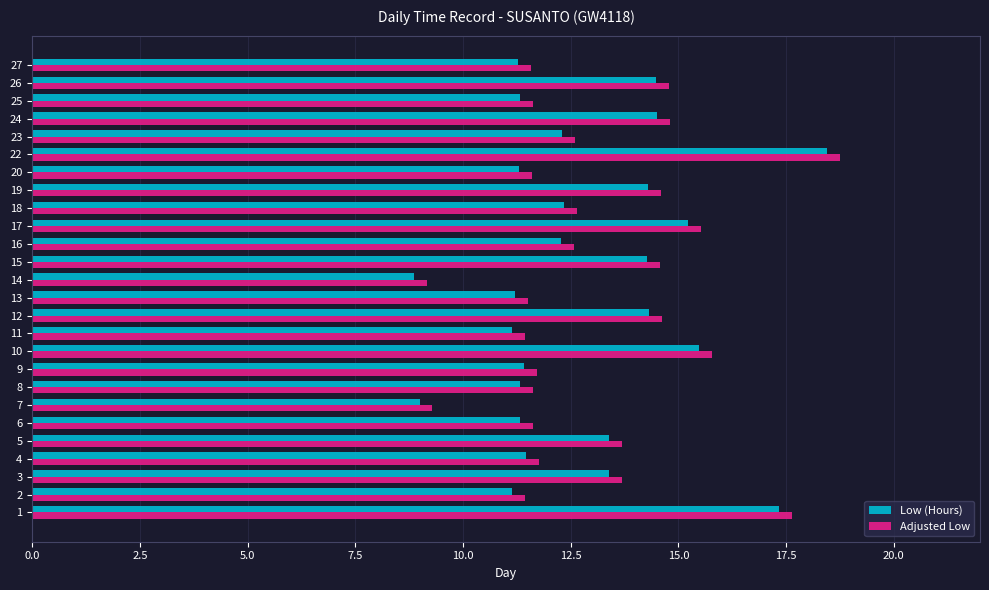

What is the spread (max minus min) of values at 13?

0.3